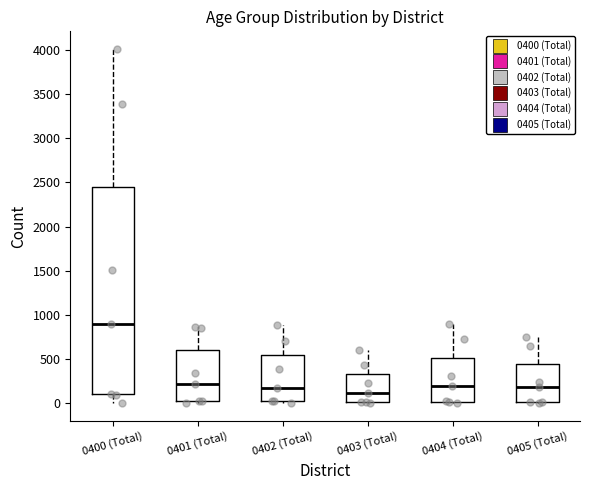

Which box is the tallest, from its lower edge to its upper edge?

0400 (Total)